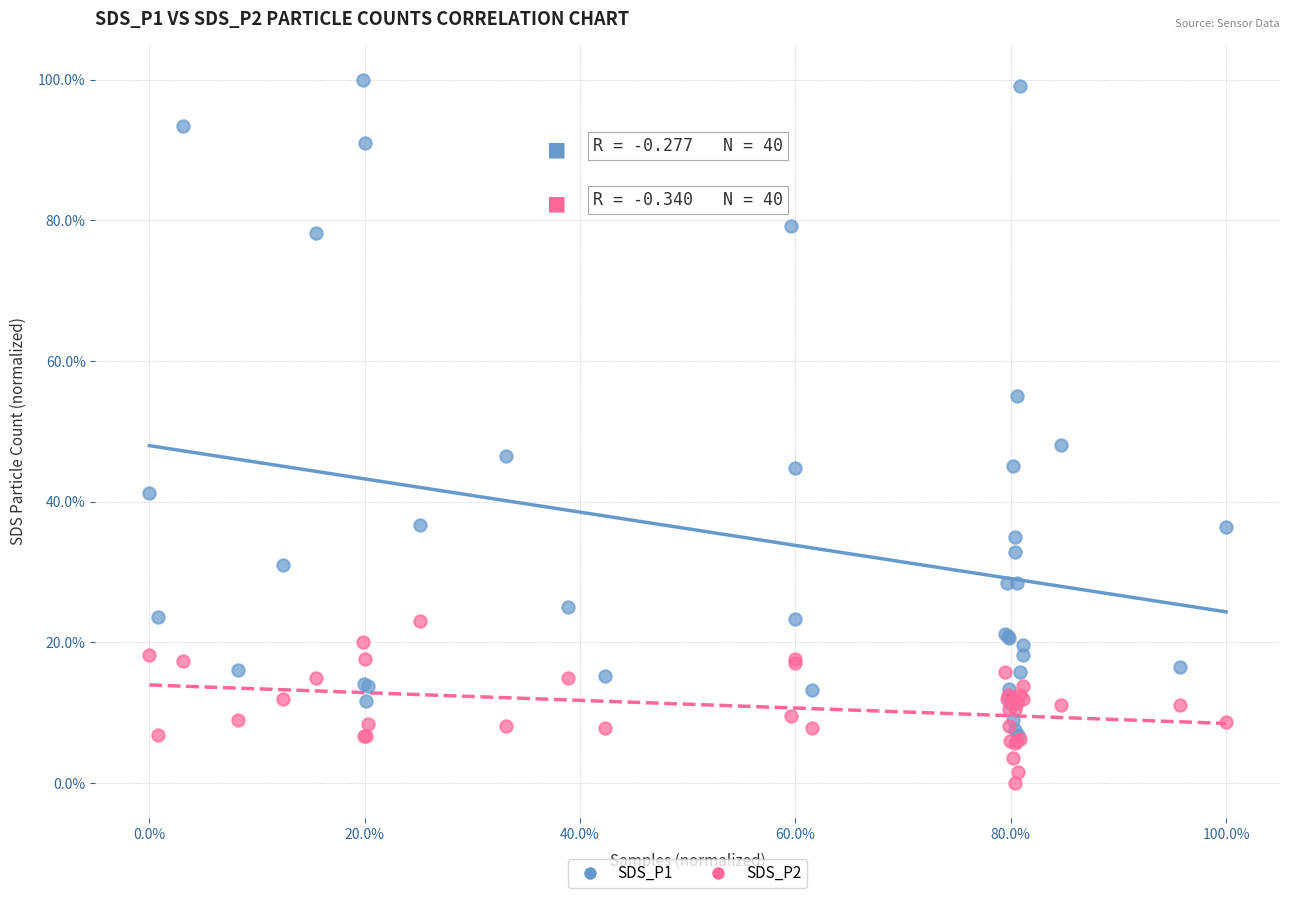

Across all series, what Y value is closest to 50?

48.1